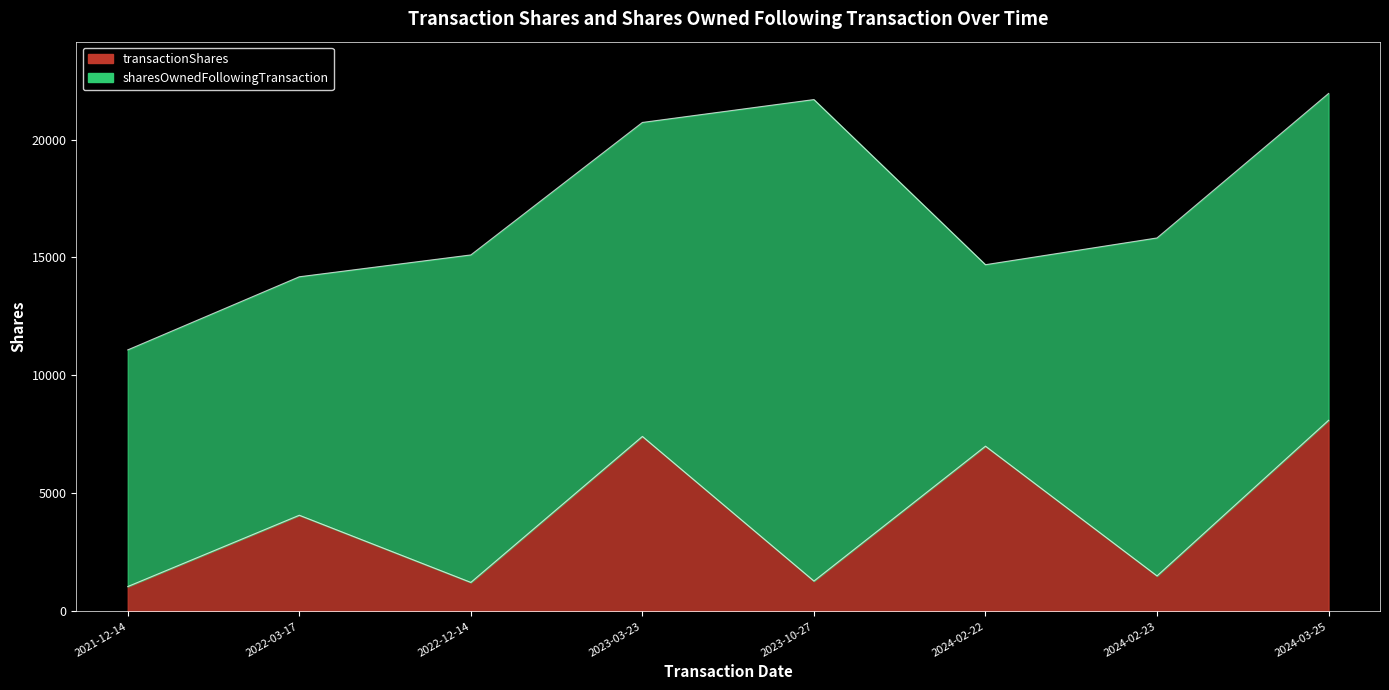

What is the highest value of the transactionShares series?

8097